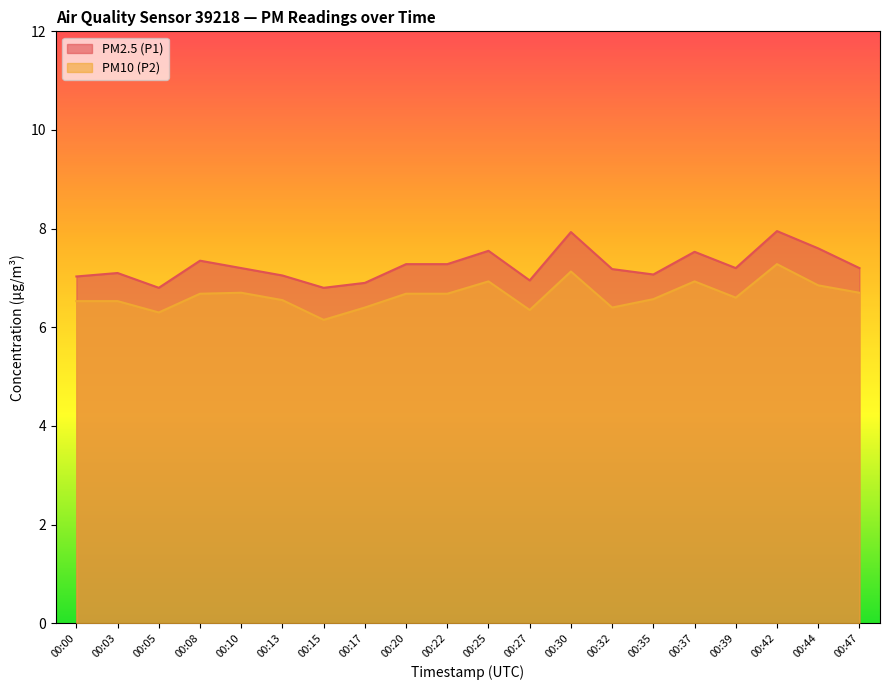

At which label does PM2.5 (P1) first exceed 7?

00:00